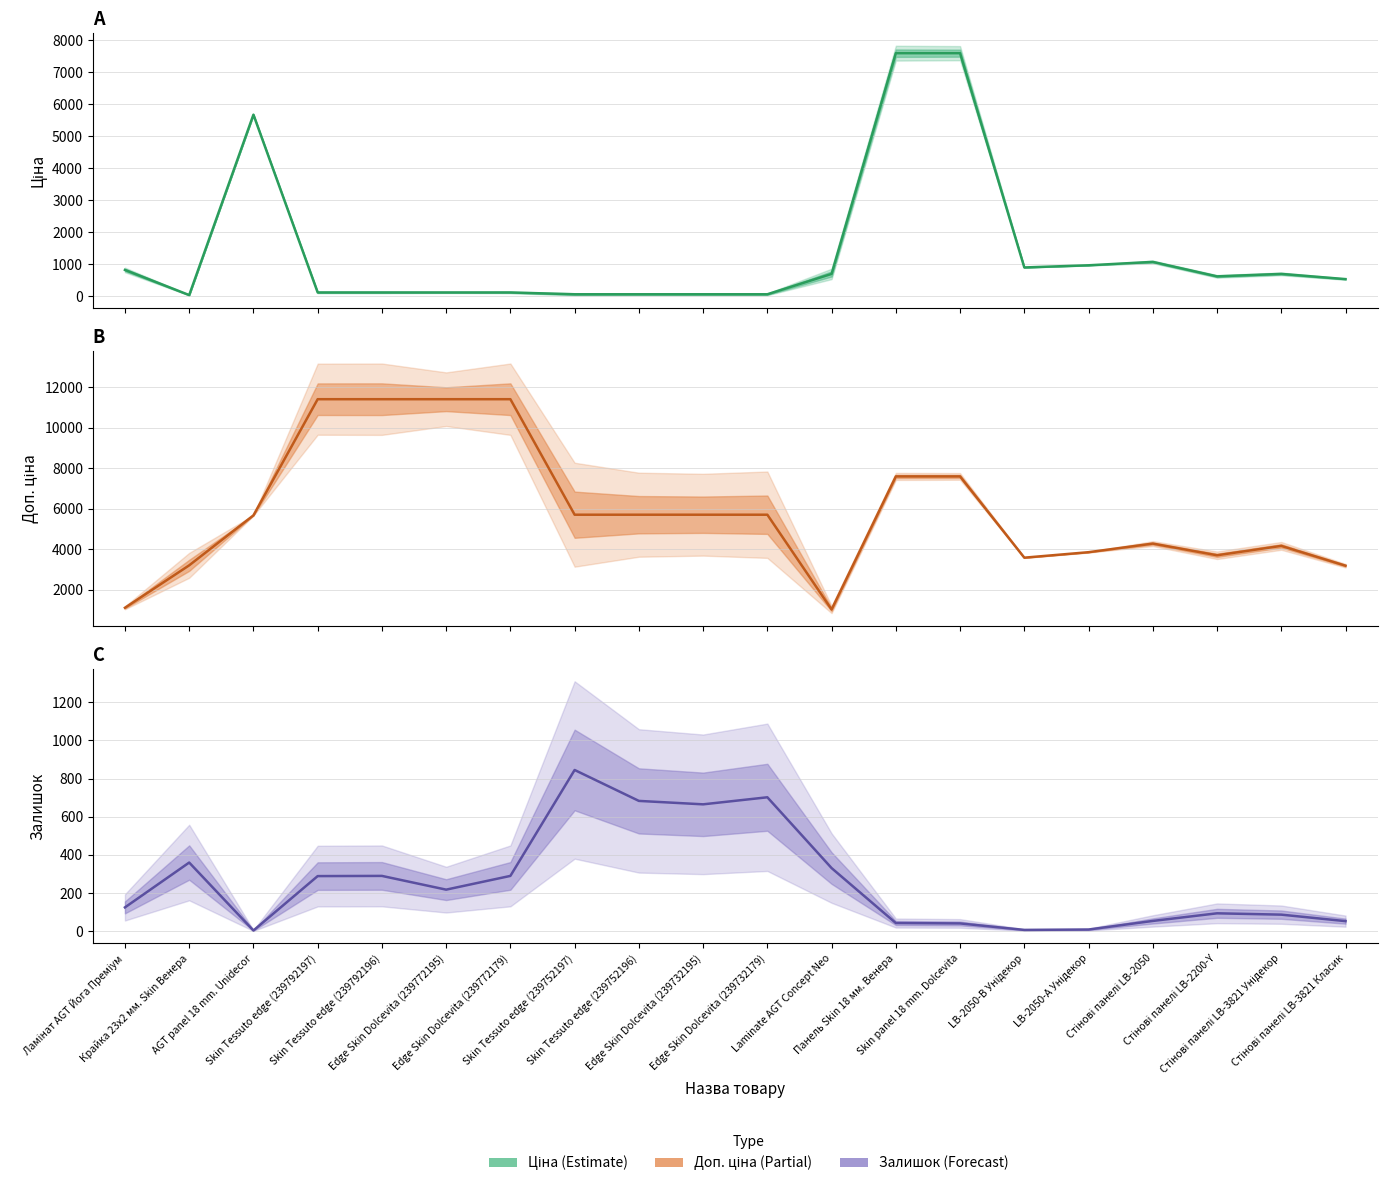

How many lines are shown in the chart?

3